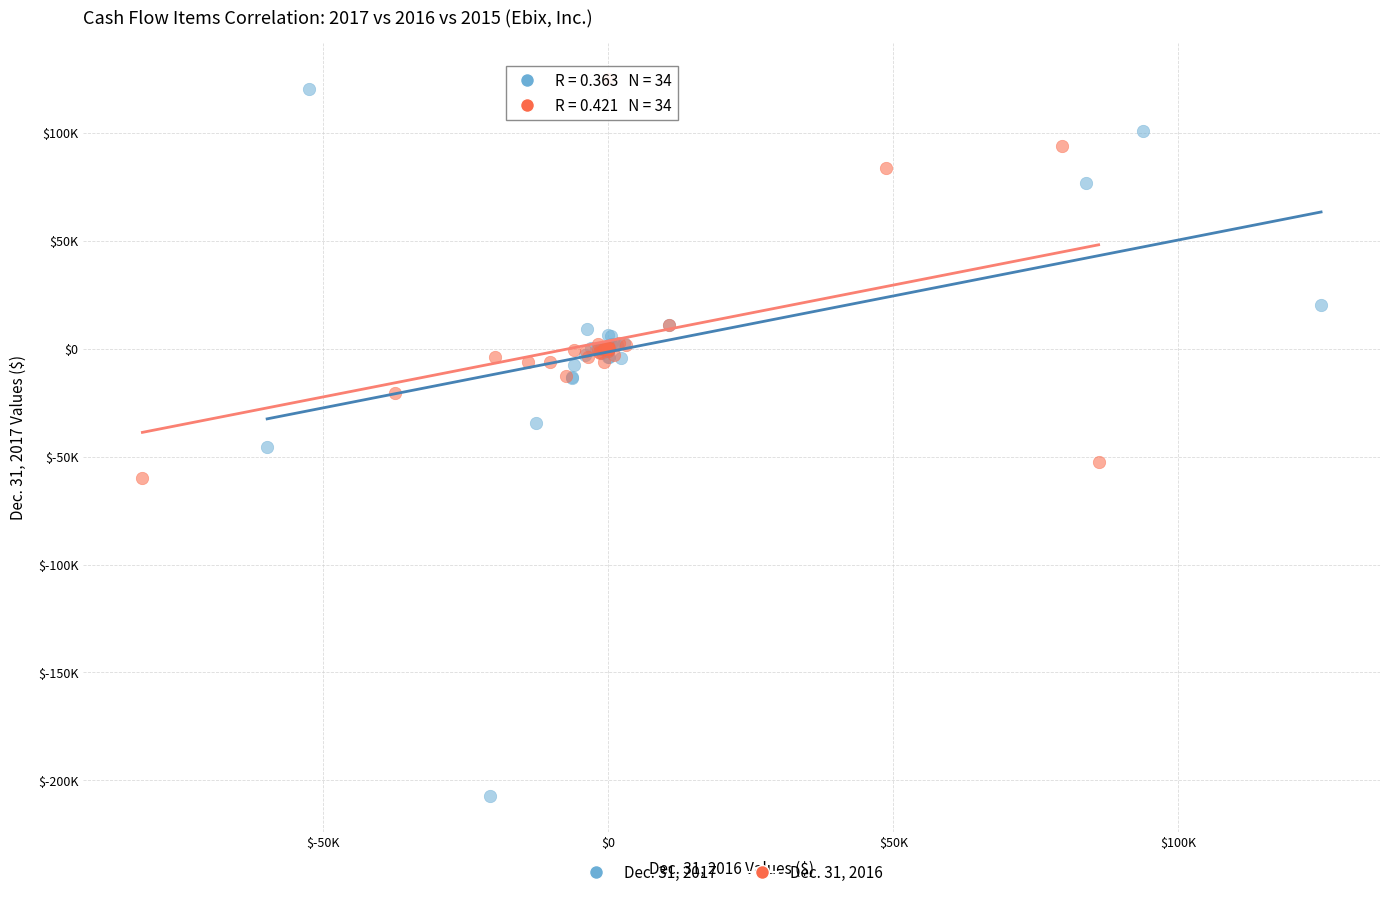

Which series reaches the minimum Y coordinate?

Dec. 31, 2017